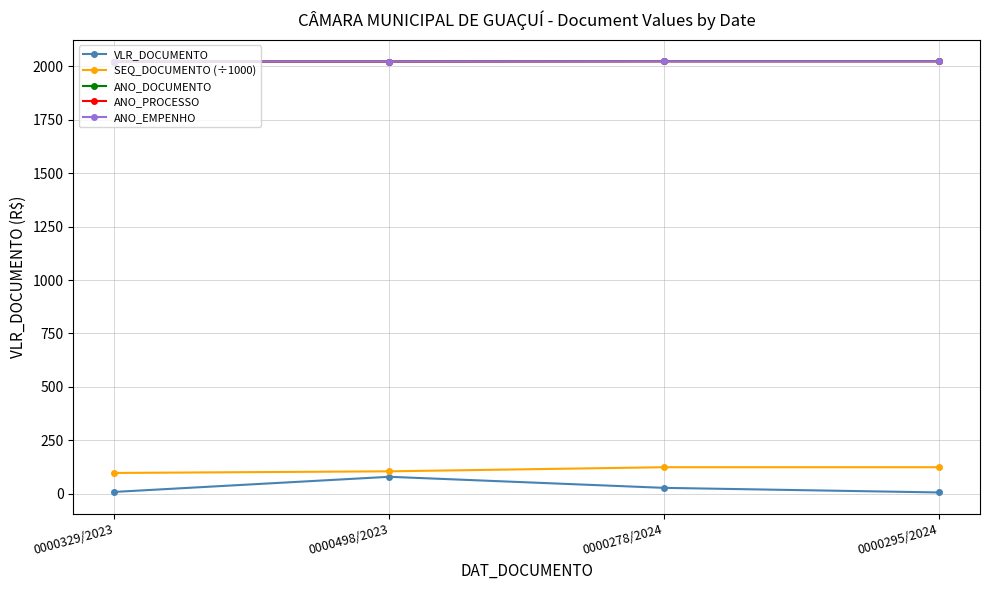

True or false: ANO_PROCESSO and ANO_EMPENHO cross at least once.

False